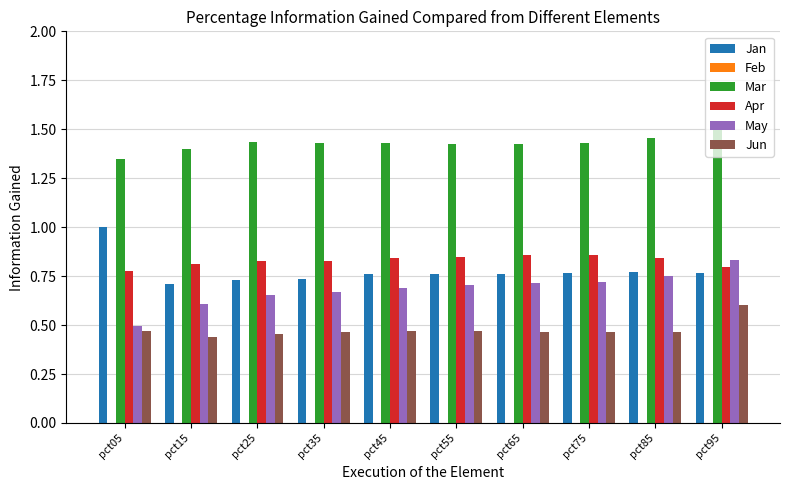

Which series changed the most between pct45 and pct95?

May